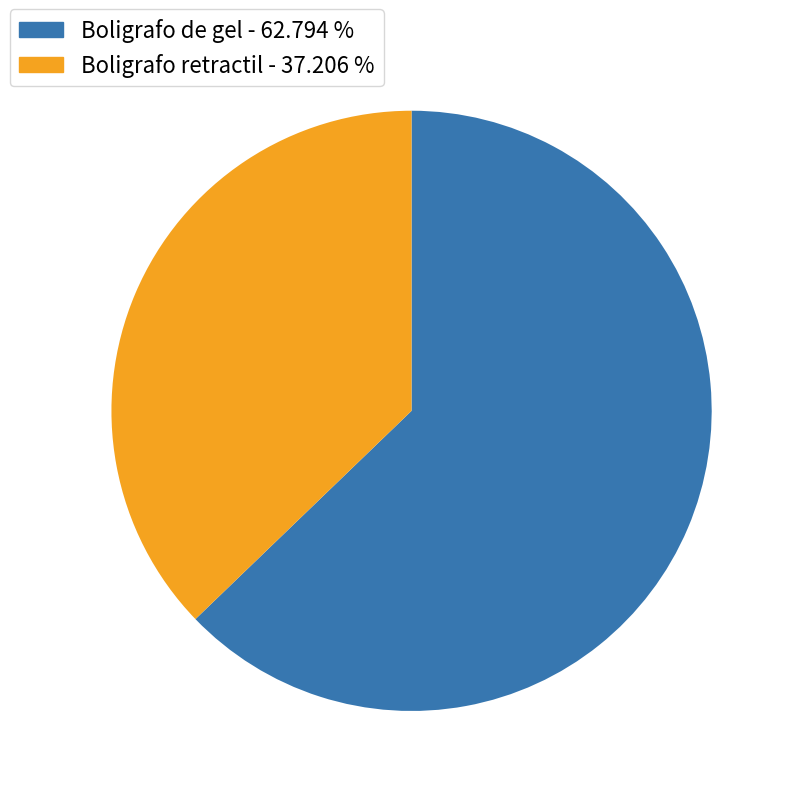

Does any single category account for the majority?

Yes